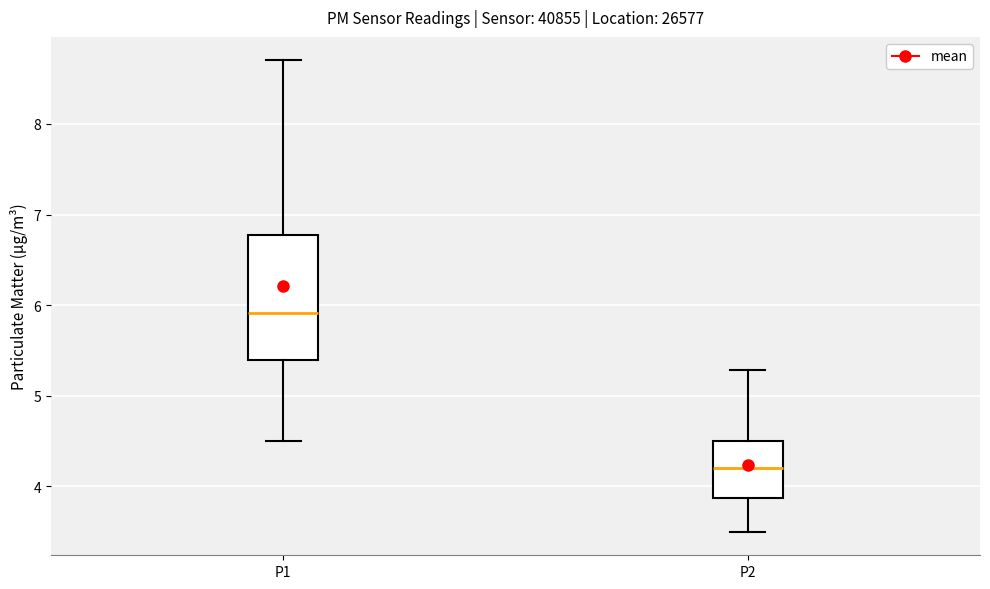

Reading left to right, read every box against the y-axis: the position of its median line, the range the box covers, and the ends of its whiskers. The values are not printed on the chart, so give them approximately, as read against the axis.

P1: median 5.9, box 5.4 to 6.8, whiskers 4.5 to 8.7
P2: median 4.2, box 3.9 to 4.5, whiskers 3.5 to 5.3